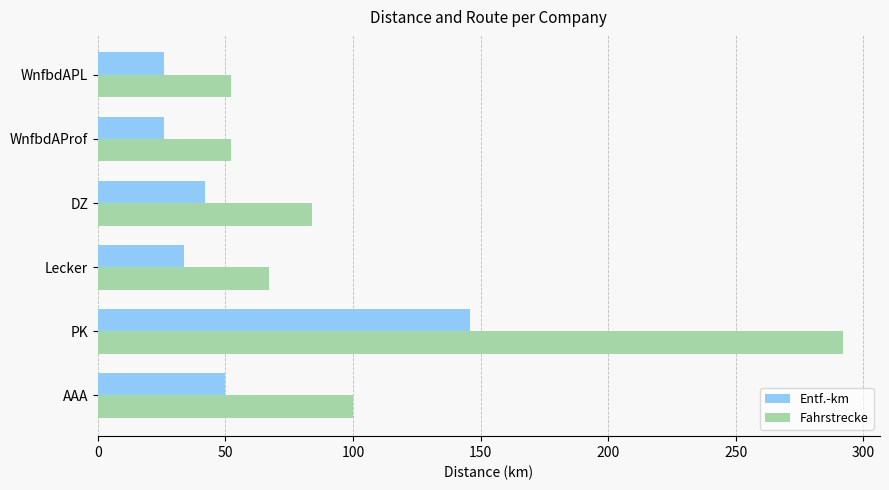

What is the spread (max minus min) of values at PK?

146.0